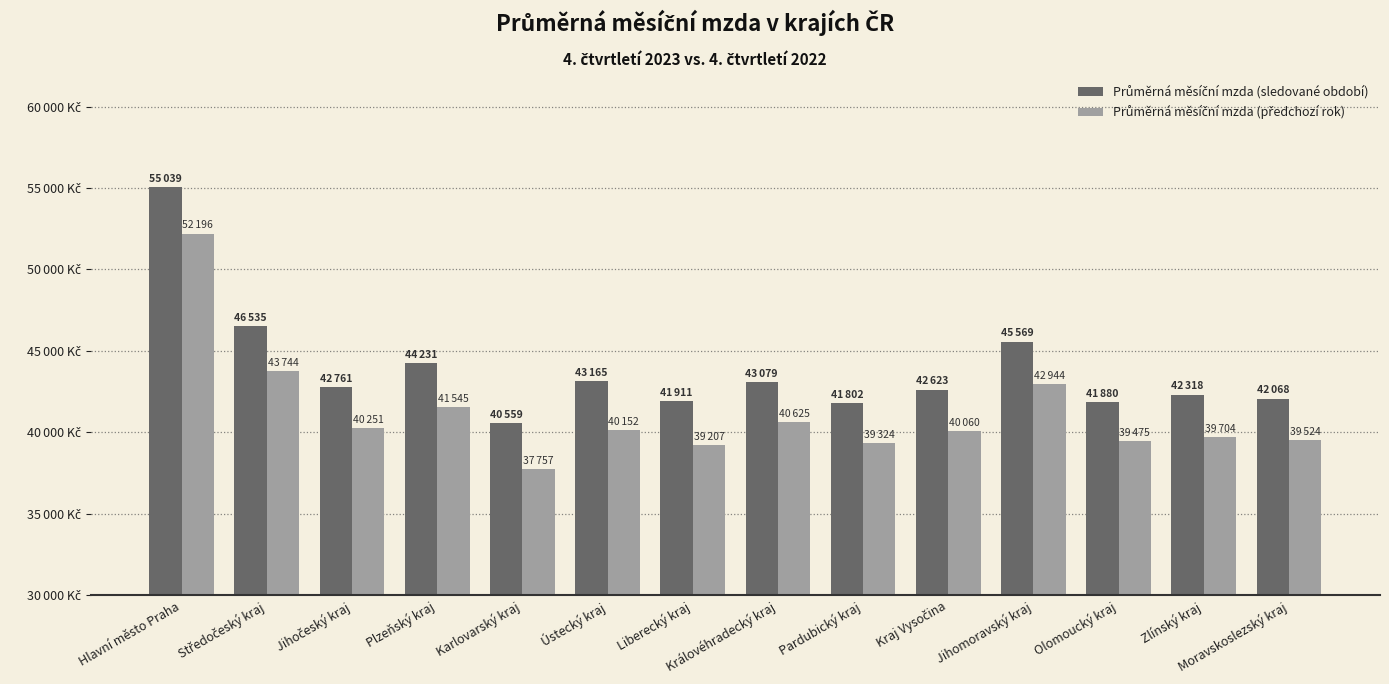

The value of Průměrná měsíční mzda (sledované období) at Jihomoravský kraj is 45568.6. True or false?

True